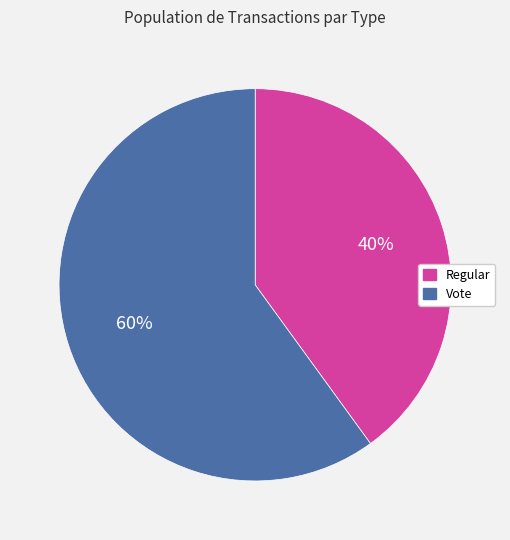

To the nearest percent, what percentage of the pie is Vote?

60%